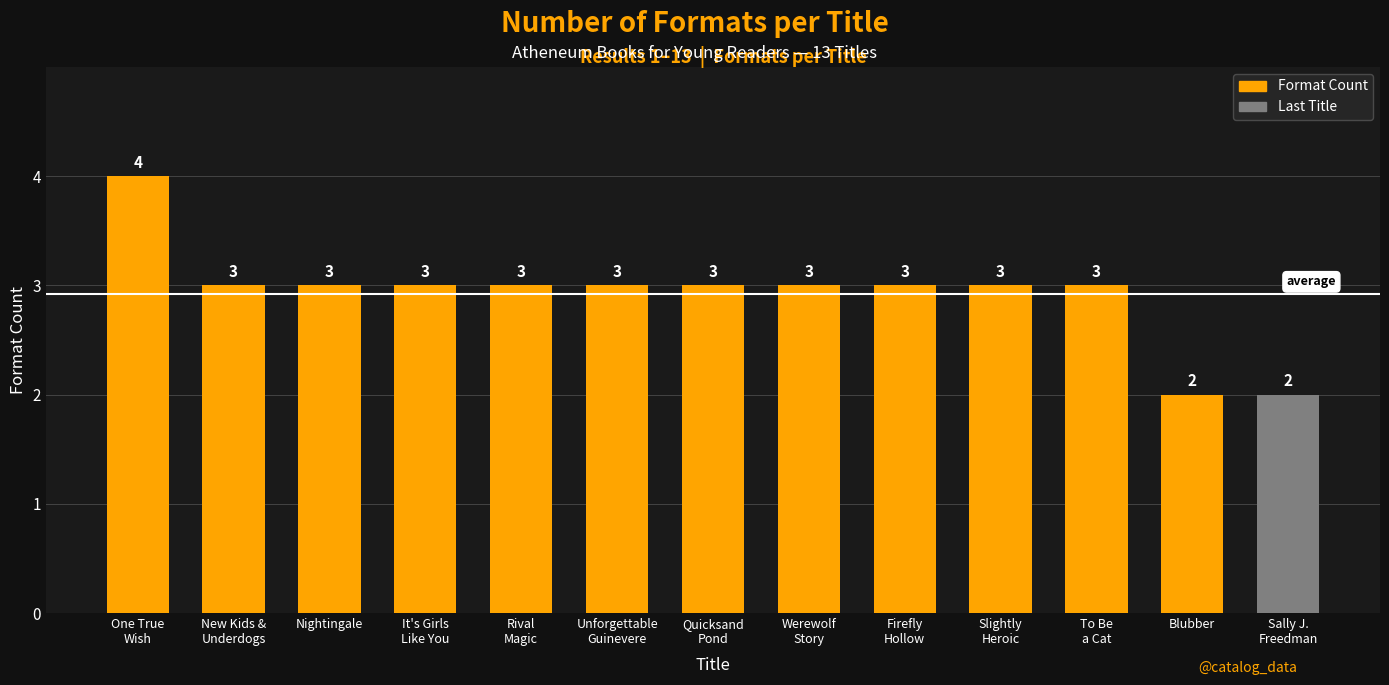

Where does the data first go above 3?

One True
Wish